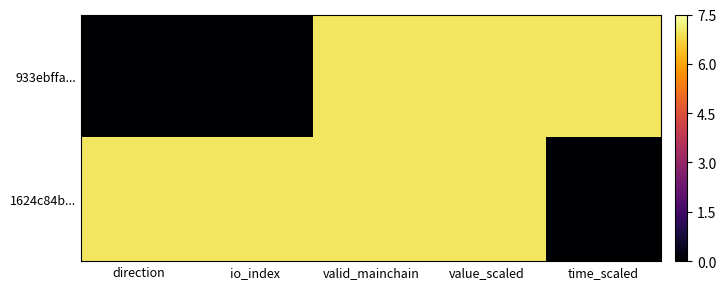

Which category has the highest value across all series?

valid_mainchain